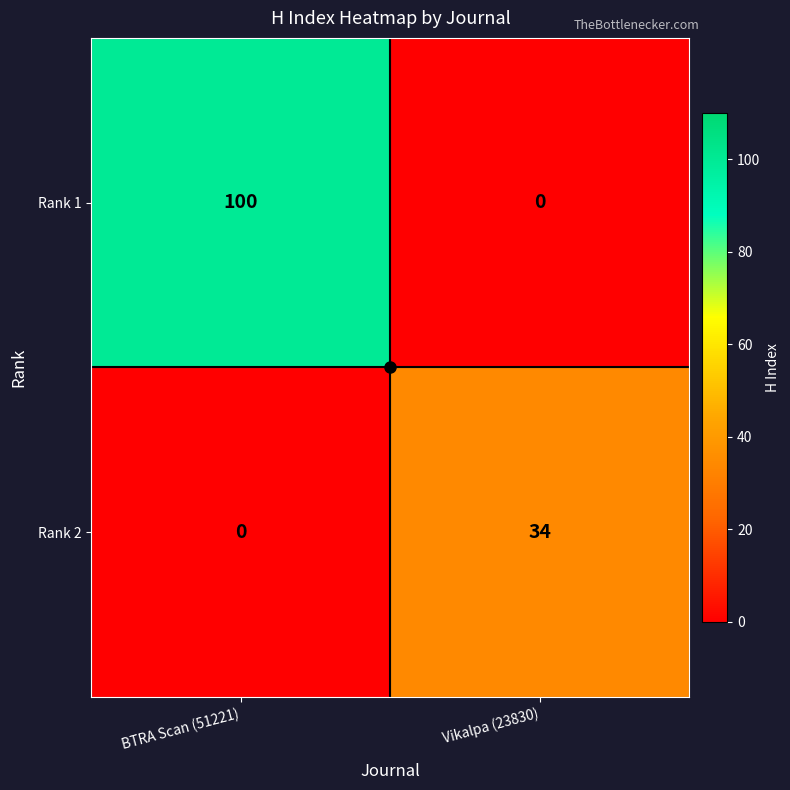

Which series has the largest range (max minus min)?

Rank 1